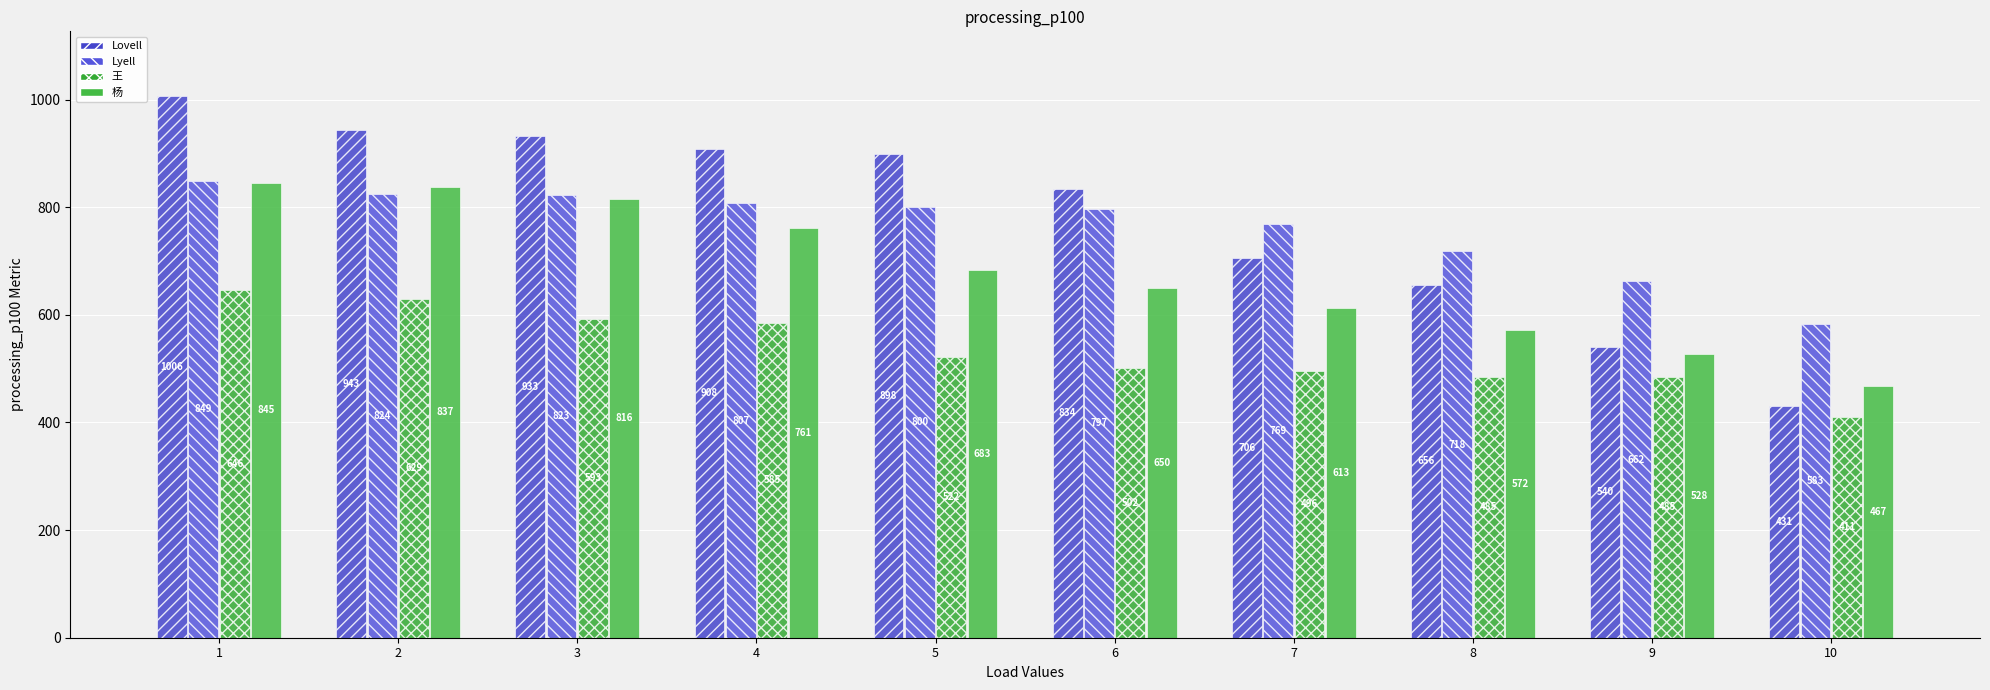

True or false: 杨 has a value of 1351 at 1.

False